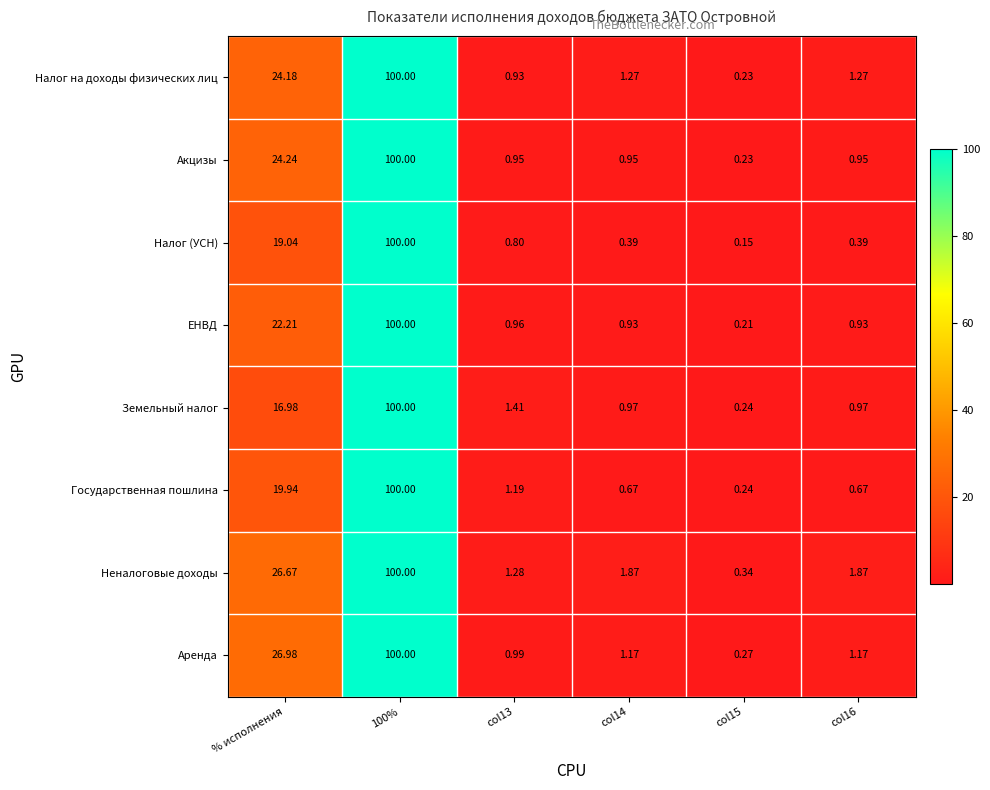

Which series has the largest total across all categories?

Неналоговые доходы